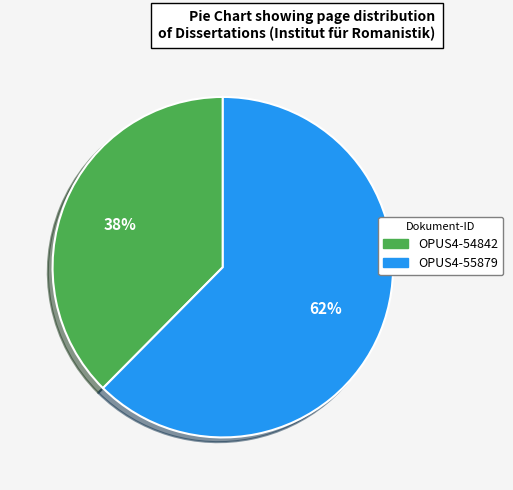

Combined, do OPUS4-55879 and OPUS4-54842 account for over 50%?

Yes